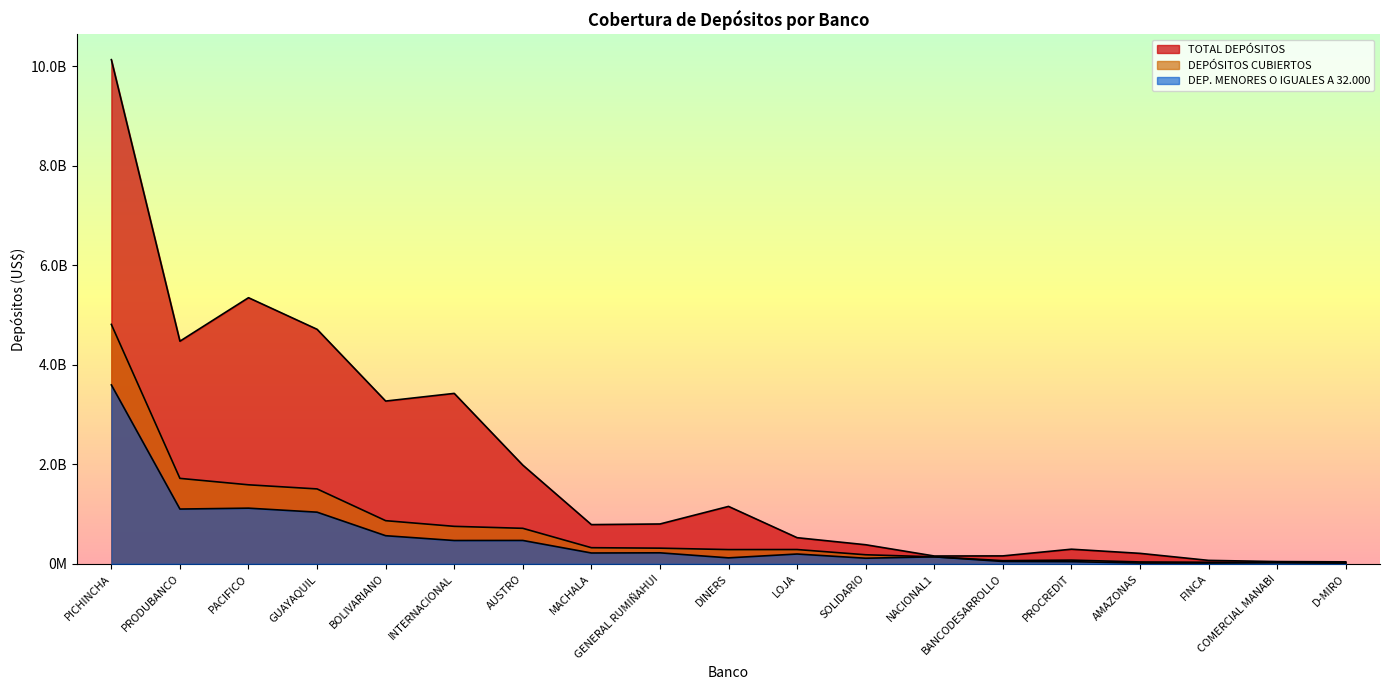

Is it true that TOTAL DEPÓSITOS equals 1424610717.0 at PRODUBANCO?

False